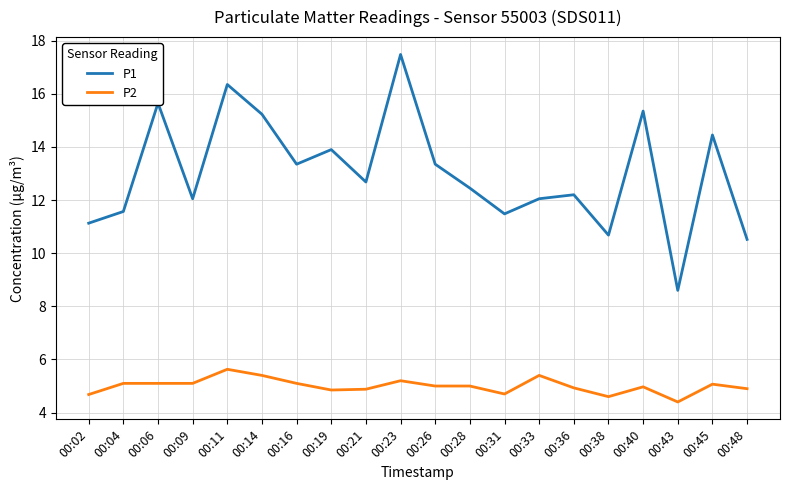

What is the sum of the P1 values at 00:23 and 00:48?

28.0